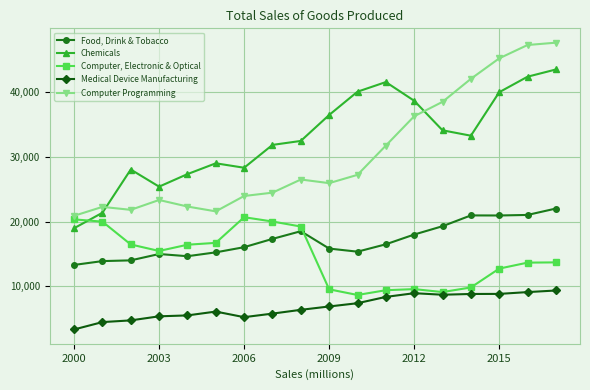

What is the sum of all Computer Programming values?

548853